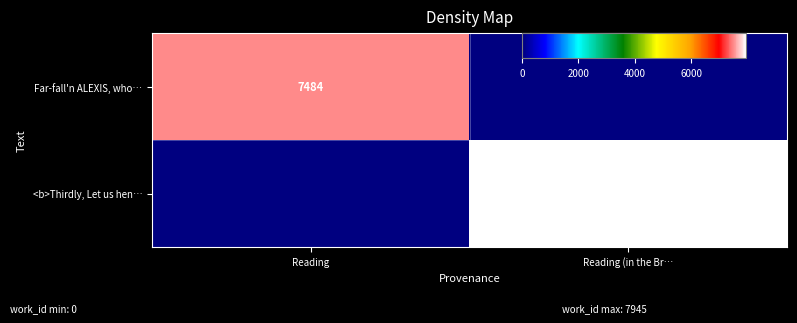

How many positive values does the <b>Thirdly, Let us hen… series have?

1